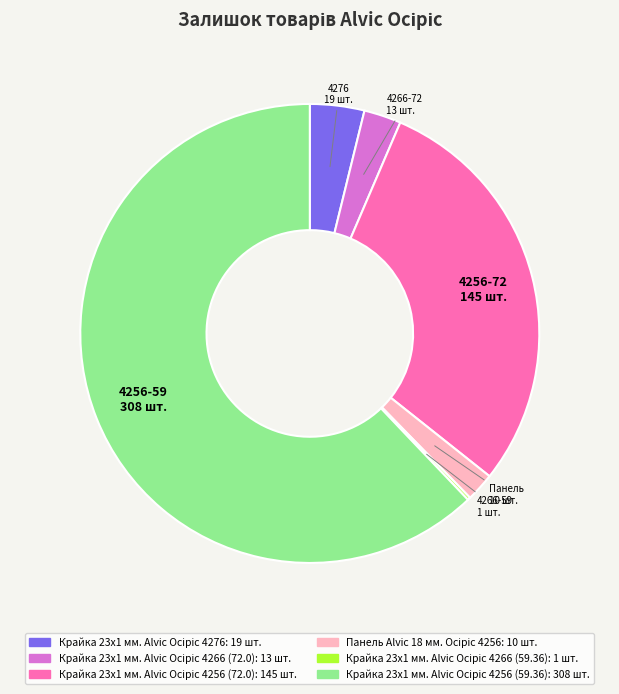

Is there a majority slice in this chart?

Yes